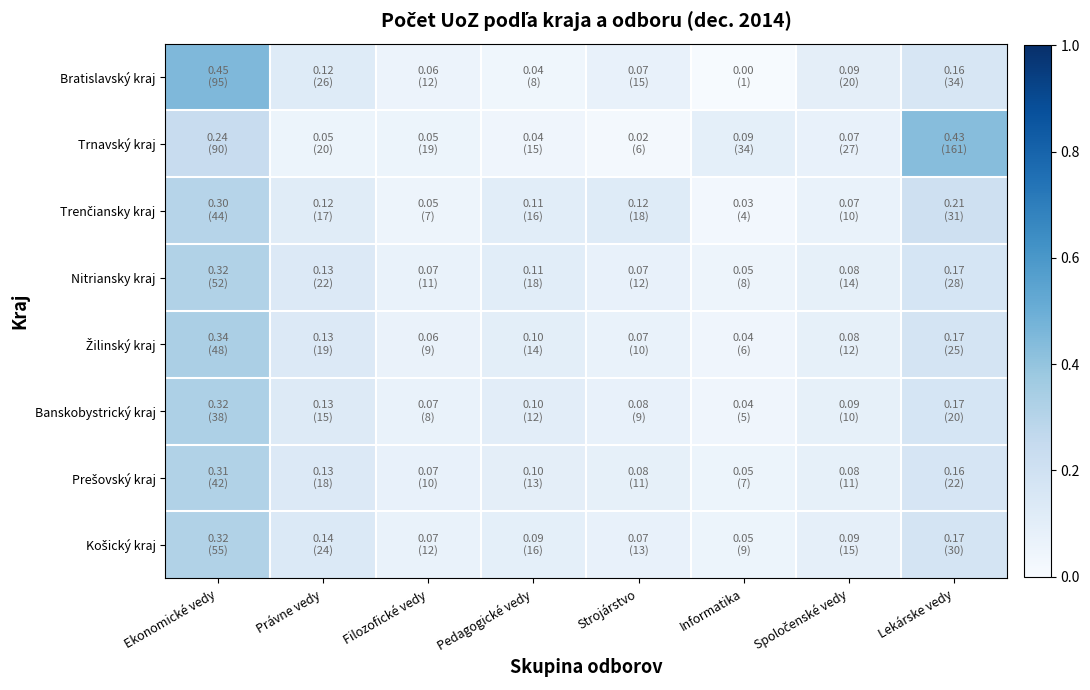

Count the number of categories in the chart.

8